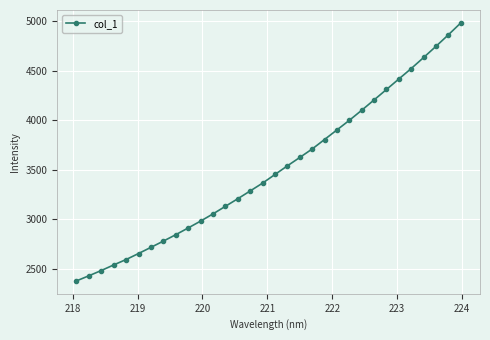

How many data points are above 3451?

16